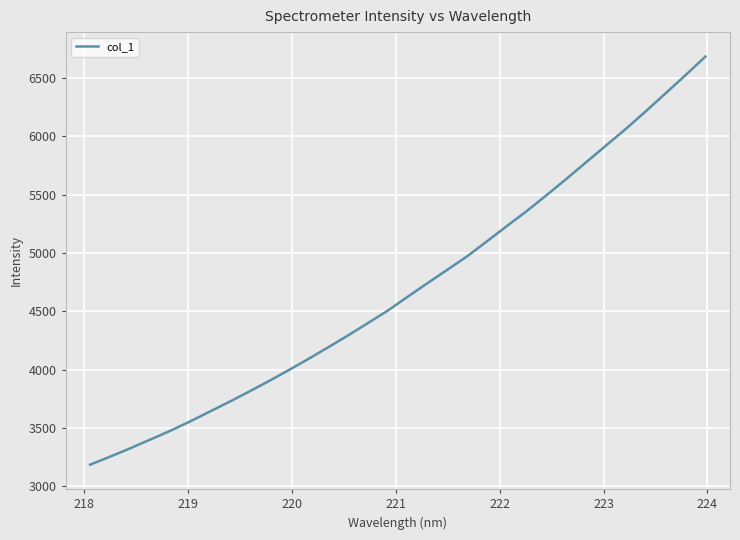

What is the minimum value shown in the chart?

3185.5